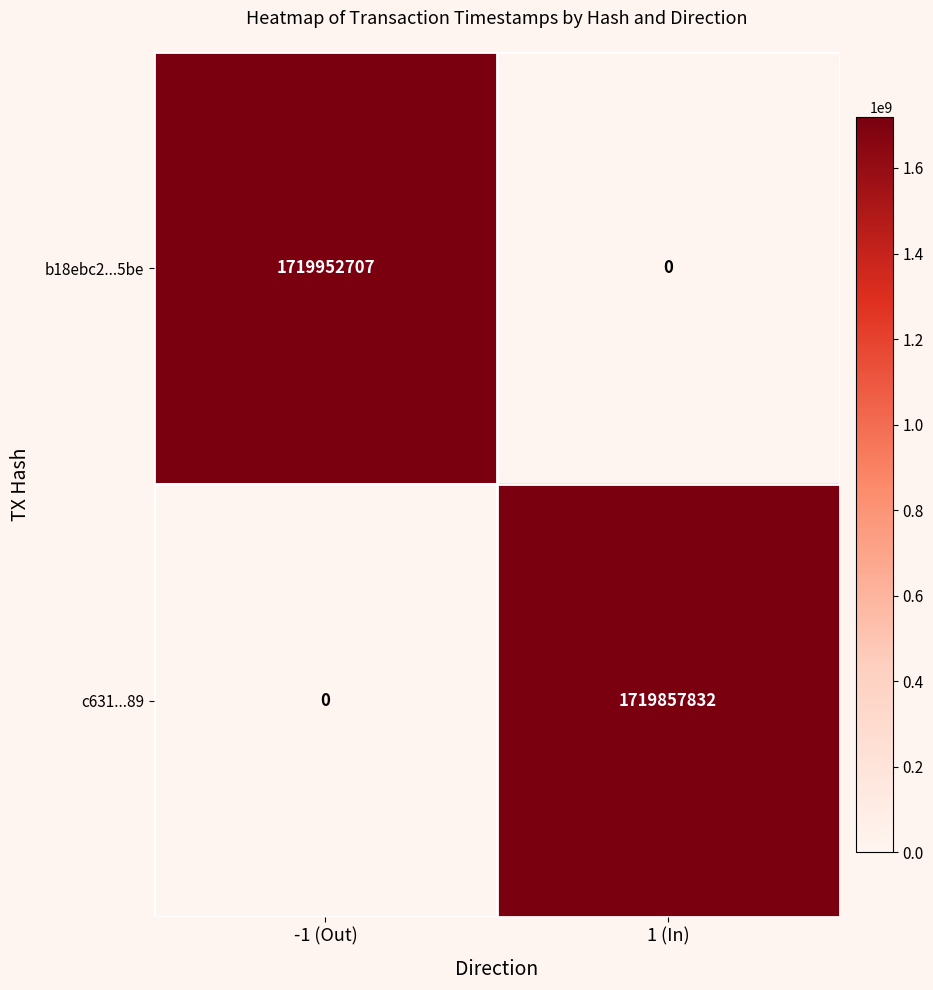

Which series has the largest total across all categories?

b18ebc2...5be